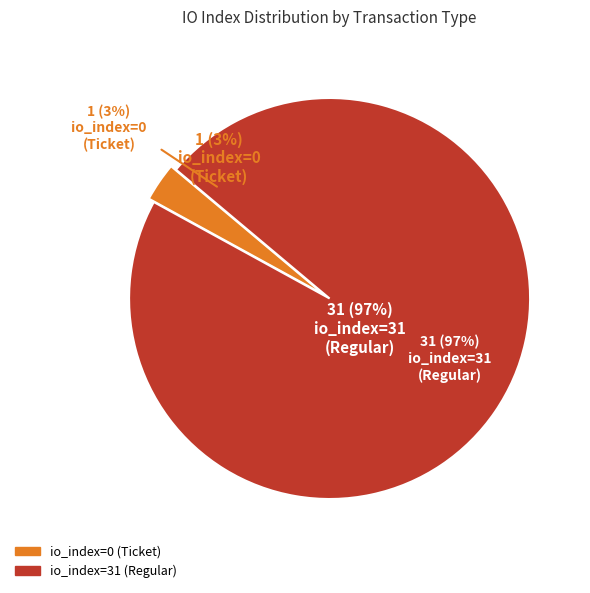

How many segments does this pie chart have?

2